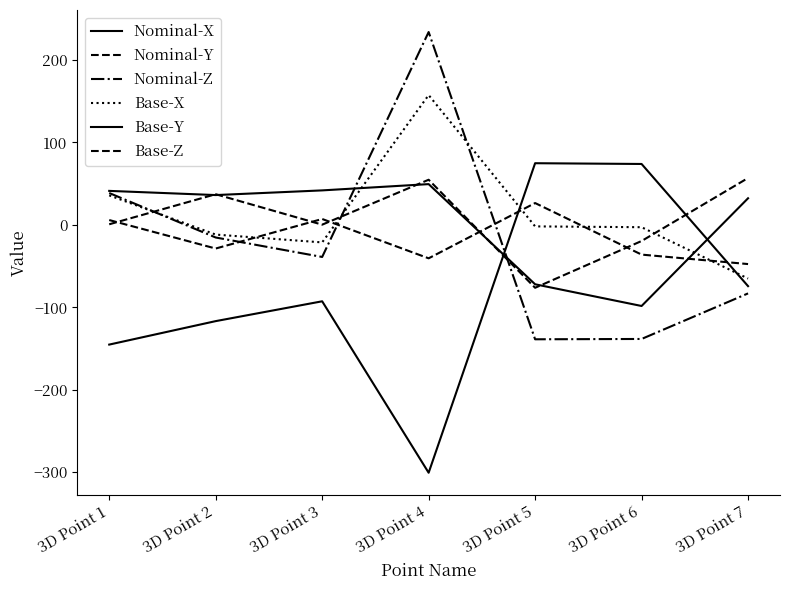

At which category does Nominal-X reach its first local peak?

3D Point 4